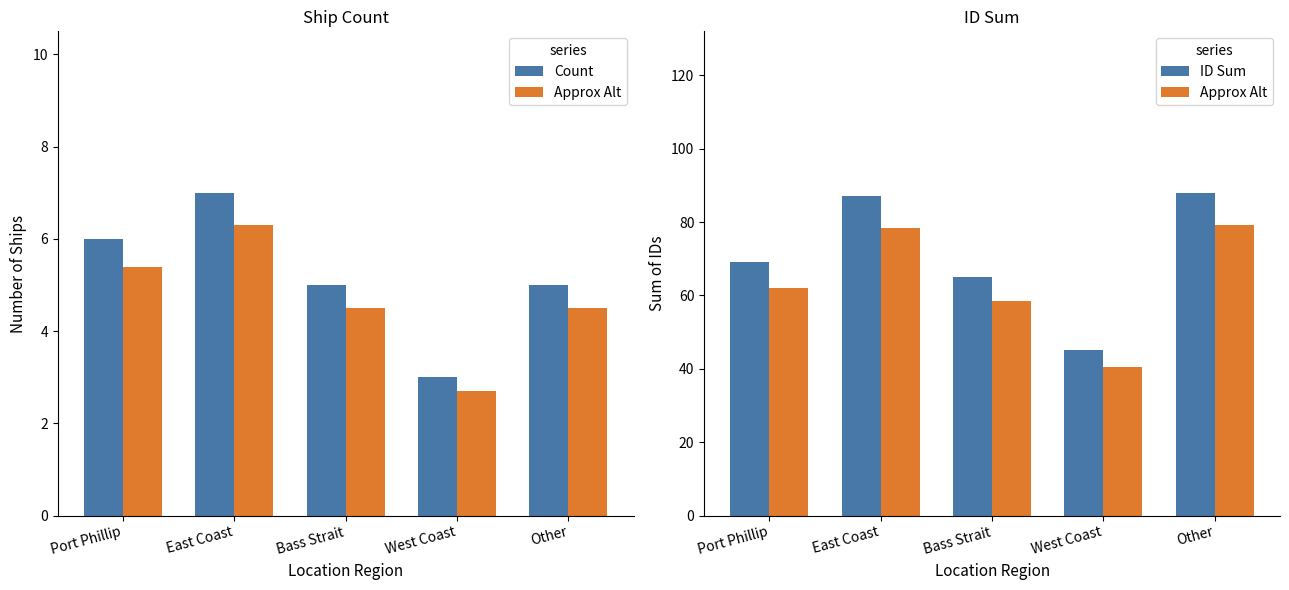

Which series changed the most between Port Phillip and Other?

ID Sum